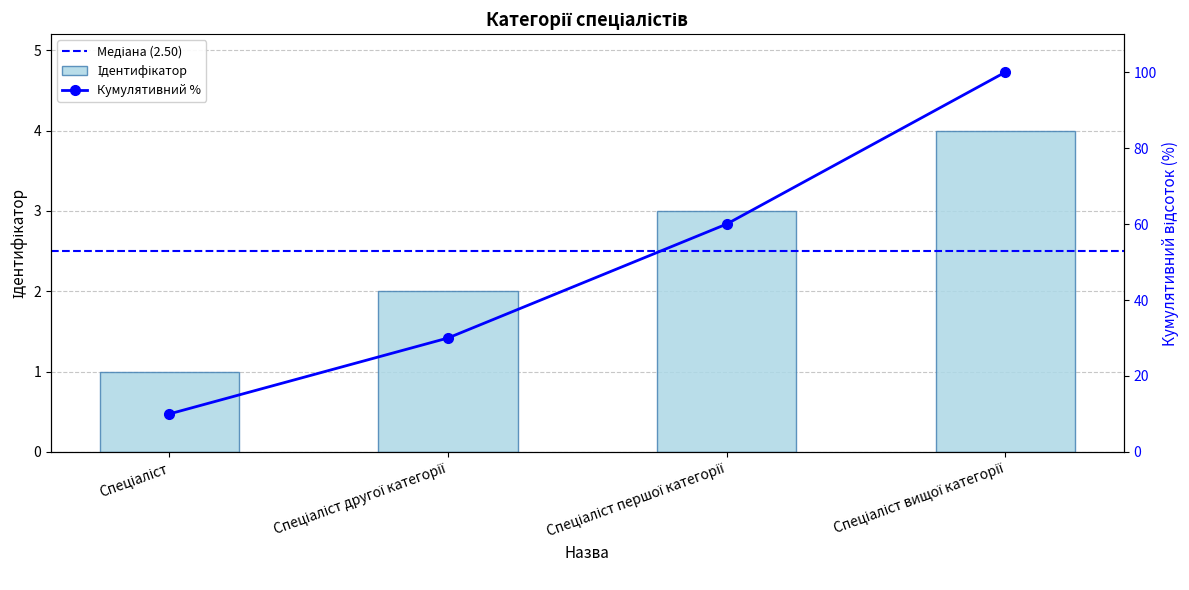

What position from the left is Спеціаліст вищої категорії?

4